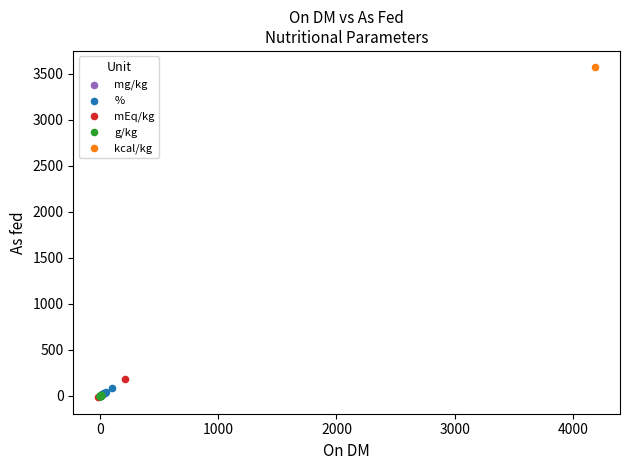

What are all the series names shown in the legend?

mg/kg, mEq/kg, kcal/kg, g/kg, %